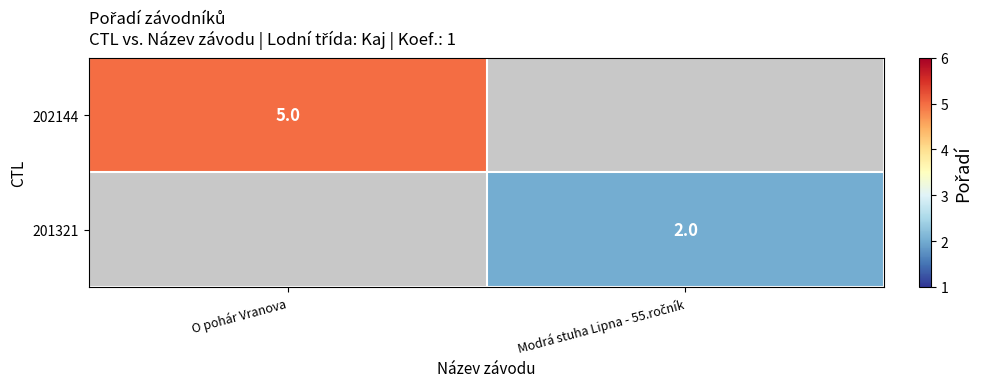

The value of 202144 at O pohár Vranova is 5. True or false?

True